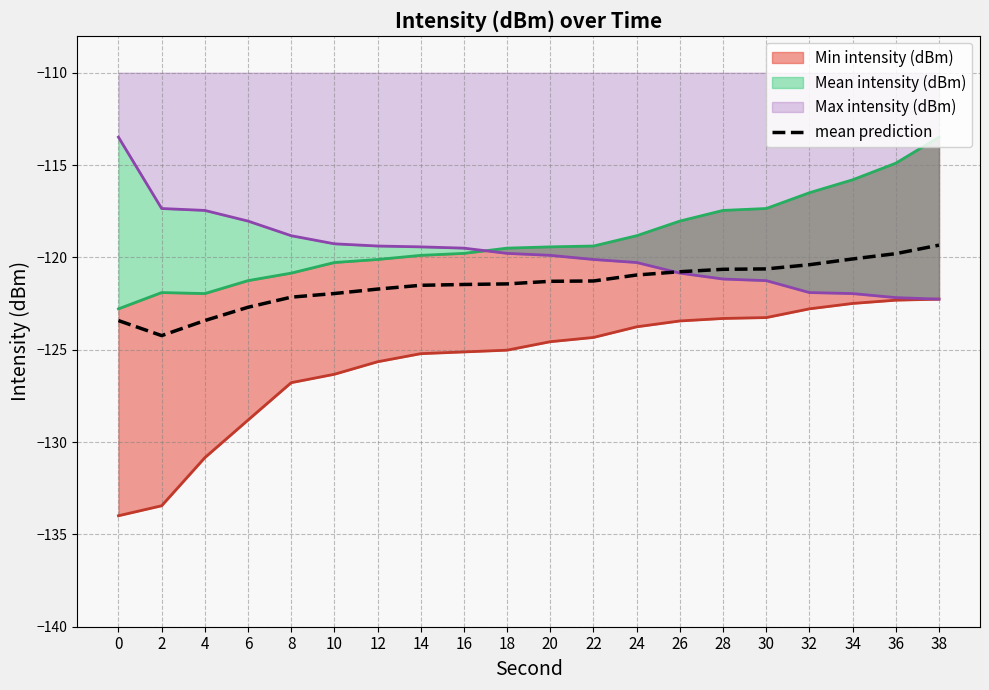

Which label corresponds to the largest value in the chart?

38